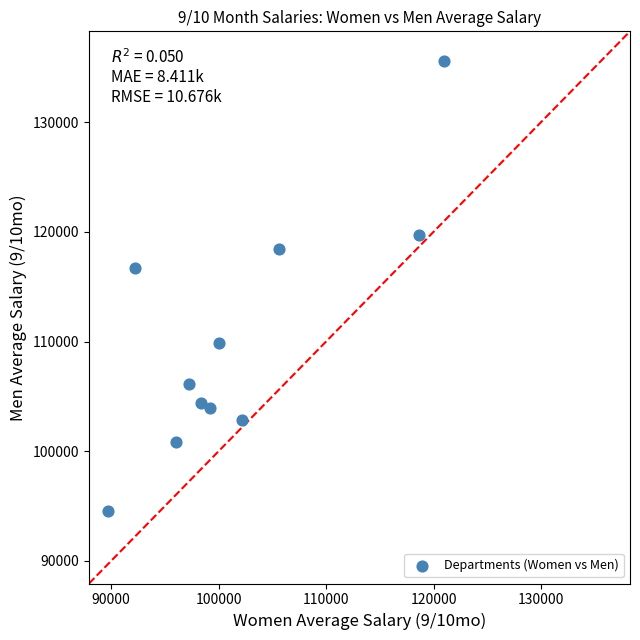

What Y value in the scatter plot is closest to 115035?

116672.5